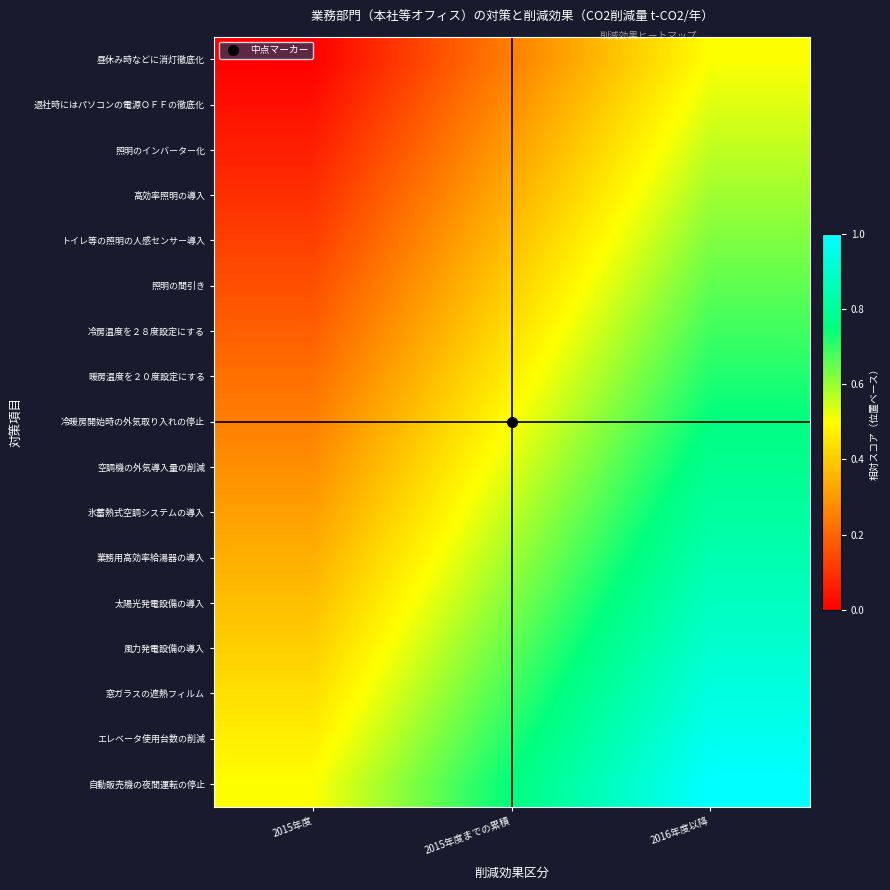

How many series are shown in this chart?

17